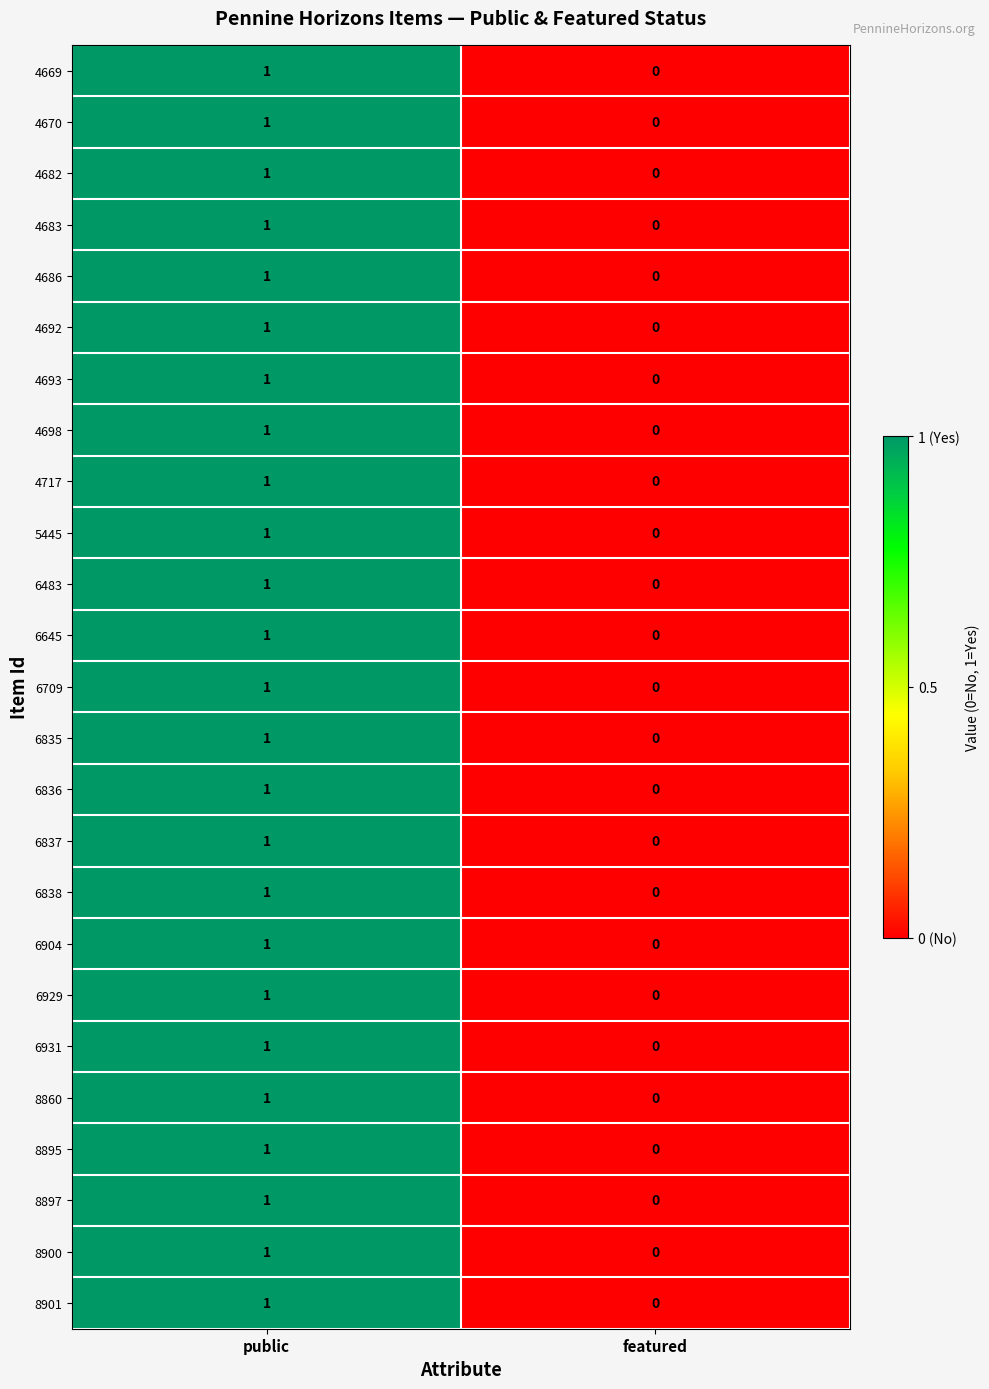

List the labels in order of 6835 value, smallest first.

featured, public